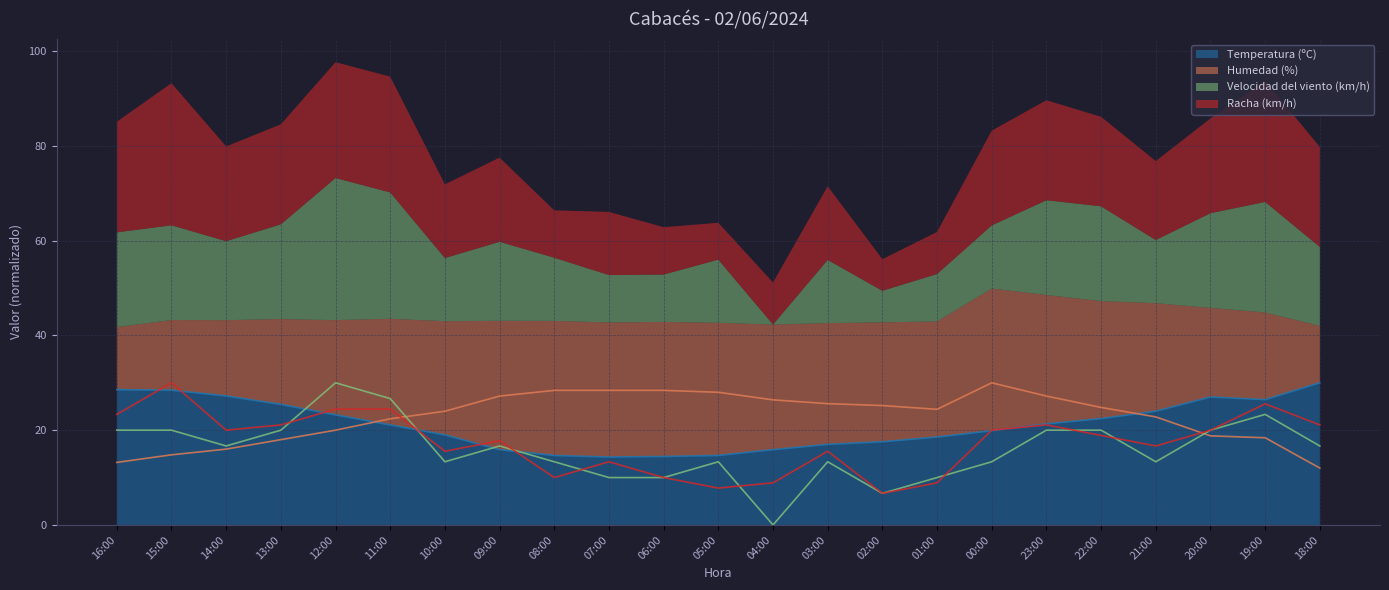

Count the number of data series in this chart.

4